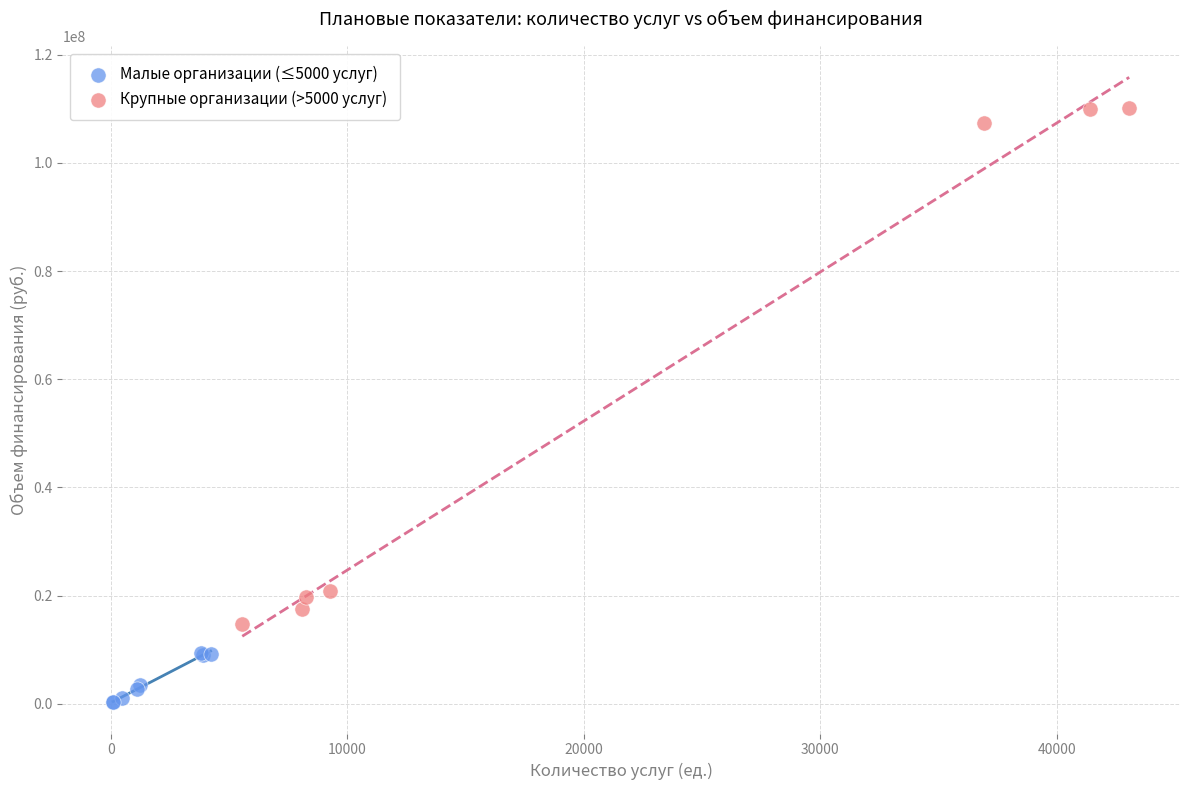

Which series has the largest Y range (max minus min)?

Крупные организации (>5000 услуг)